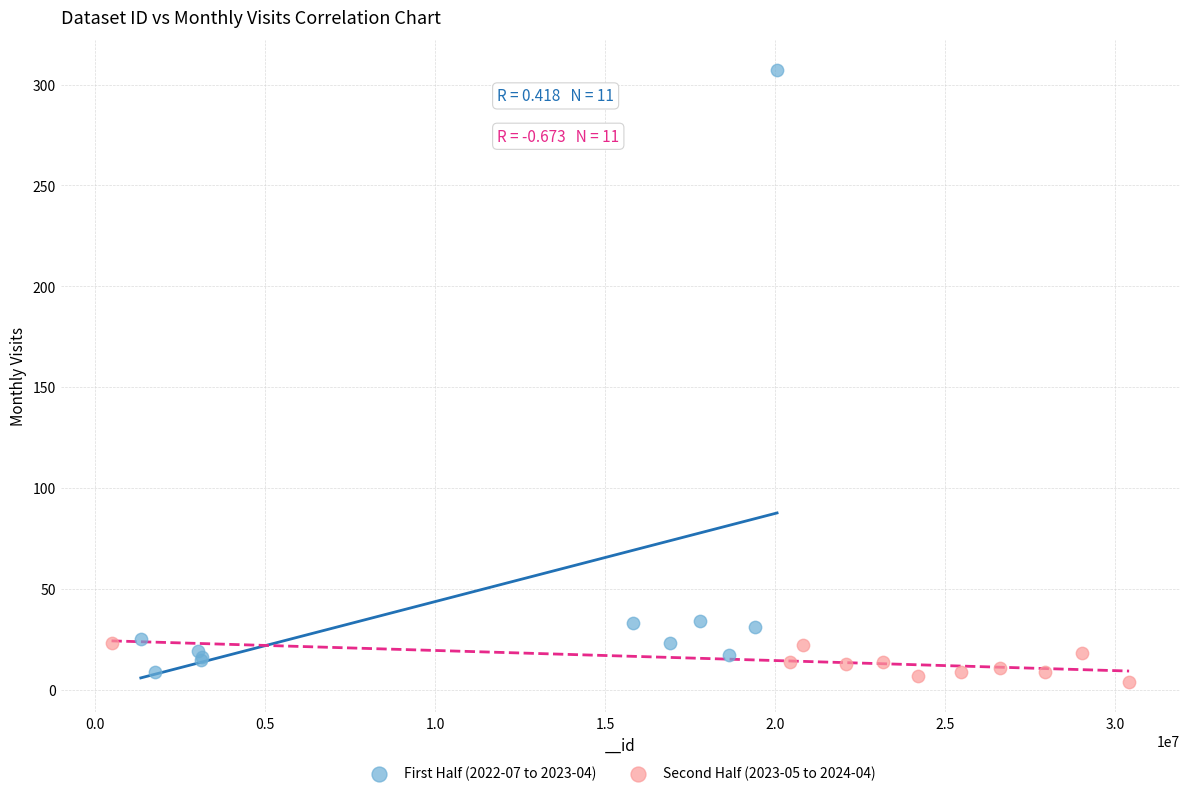

Which series contains the highest Y value?

First Half (2022-07 to 2023-04)